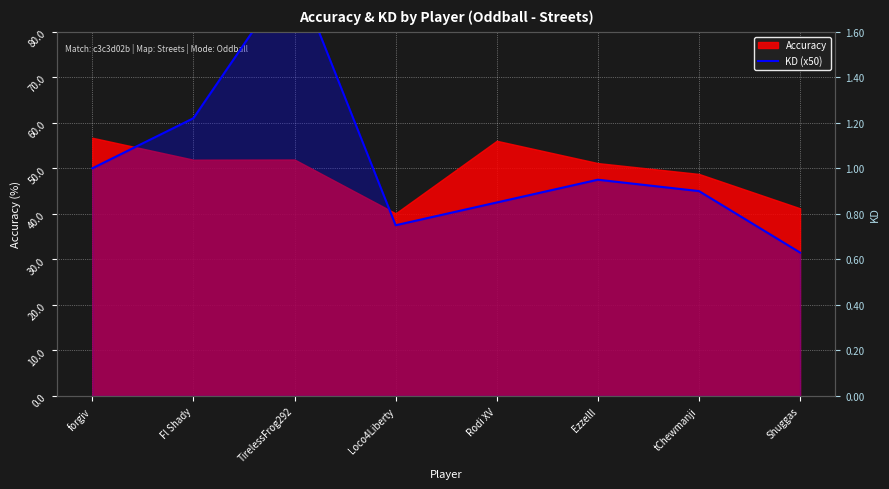

Reading left to right, extract all data points from this chart.

50.0	61.0	93.5	37.5	42.5	47.5	45.0	31.5